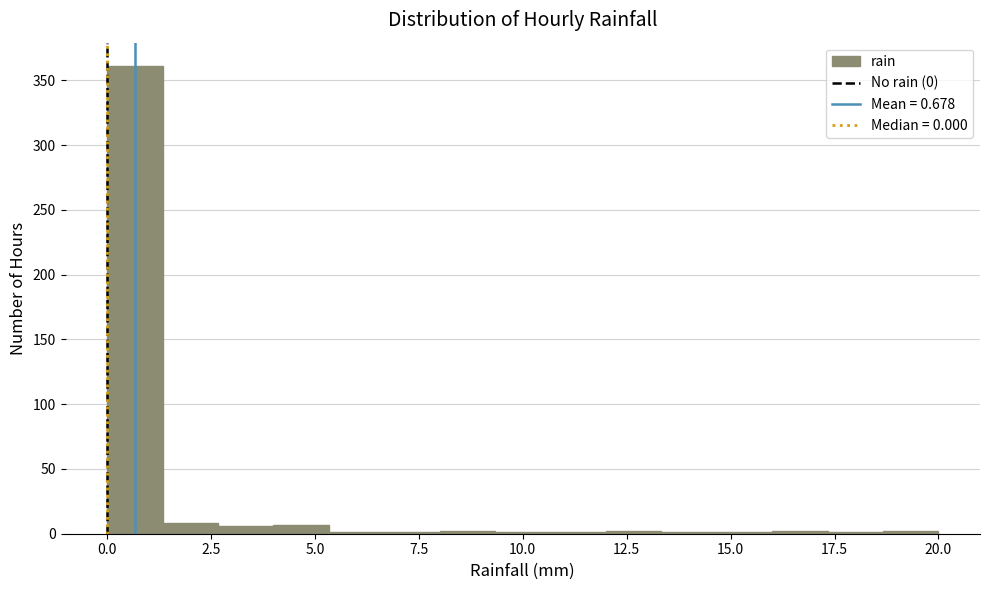

Read against the x-axis, roughly where is the centre of the tallest bar?

0.5